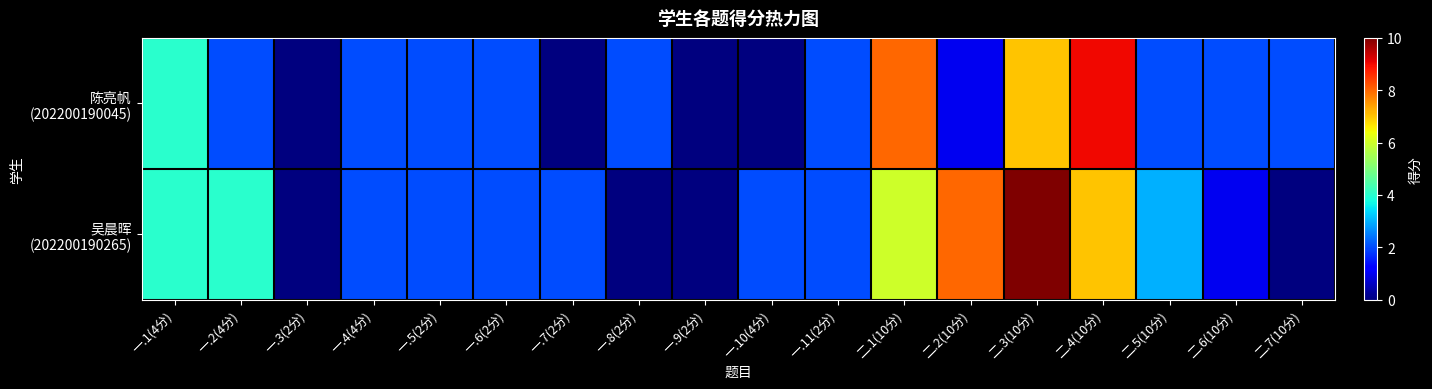

How many series are shown in this chart?

2